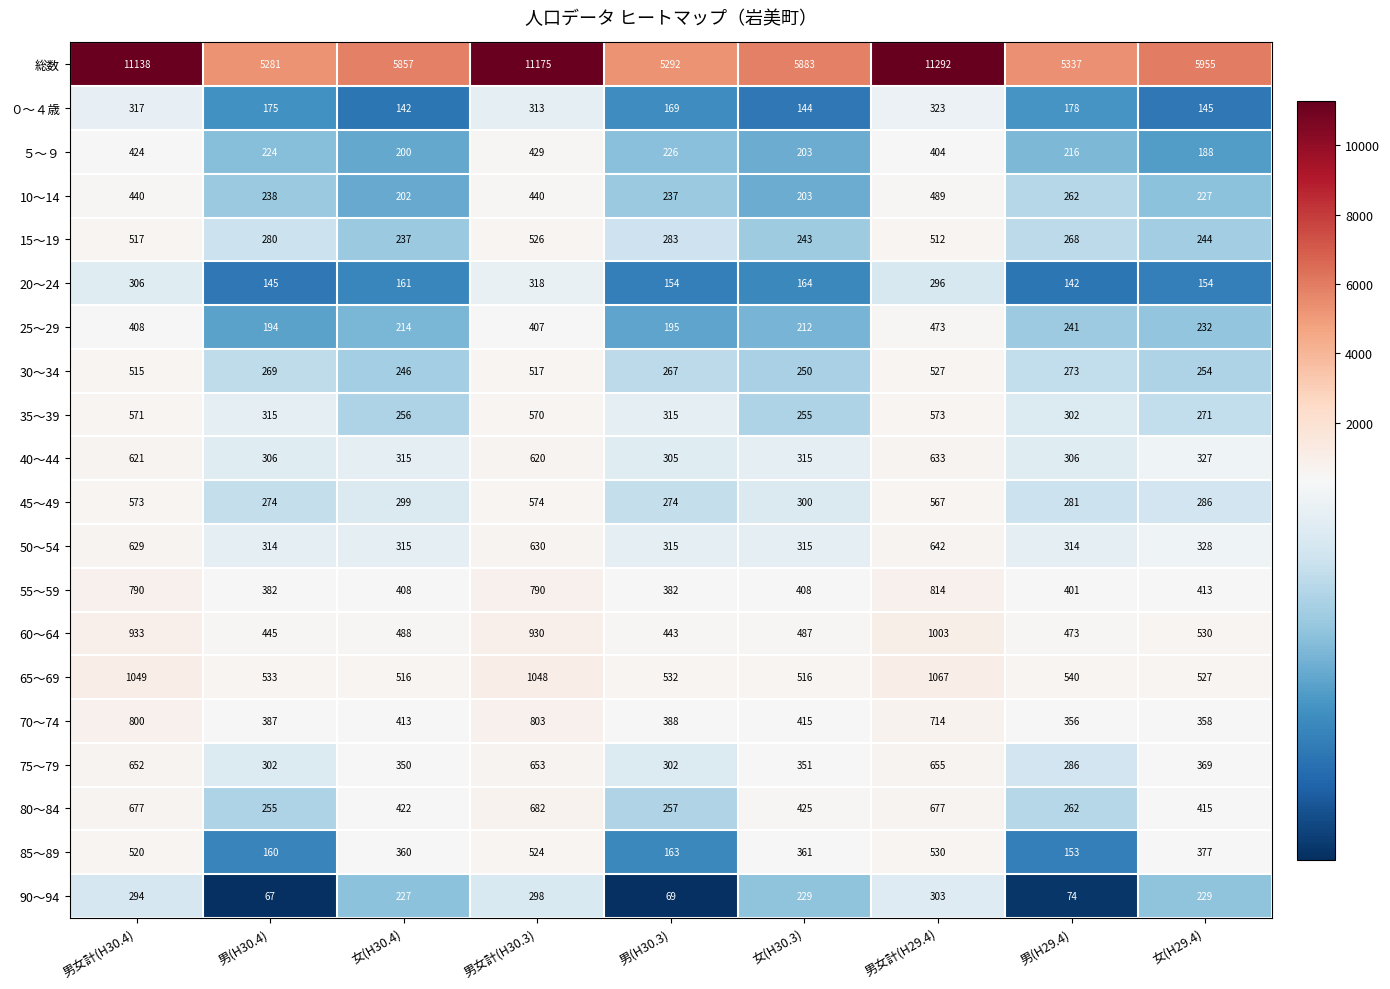

What is the difference between the highest and lowest values at 女(H29.4)?

5810